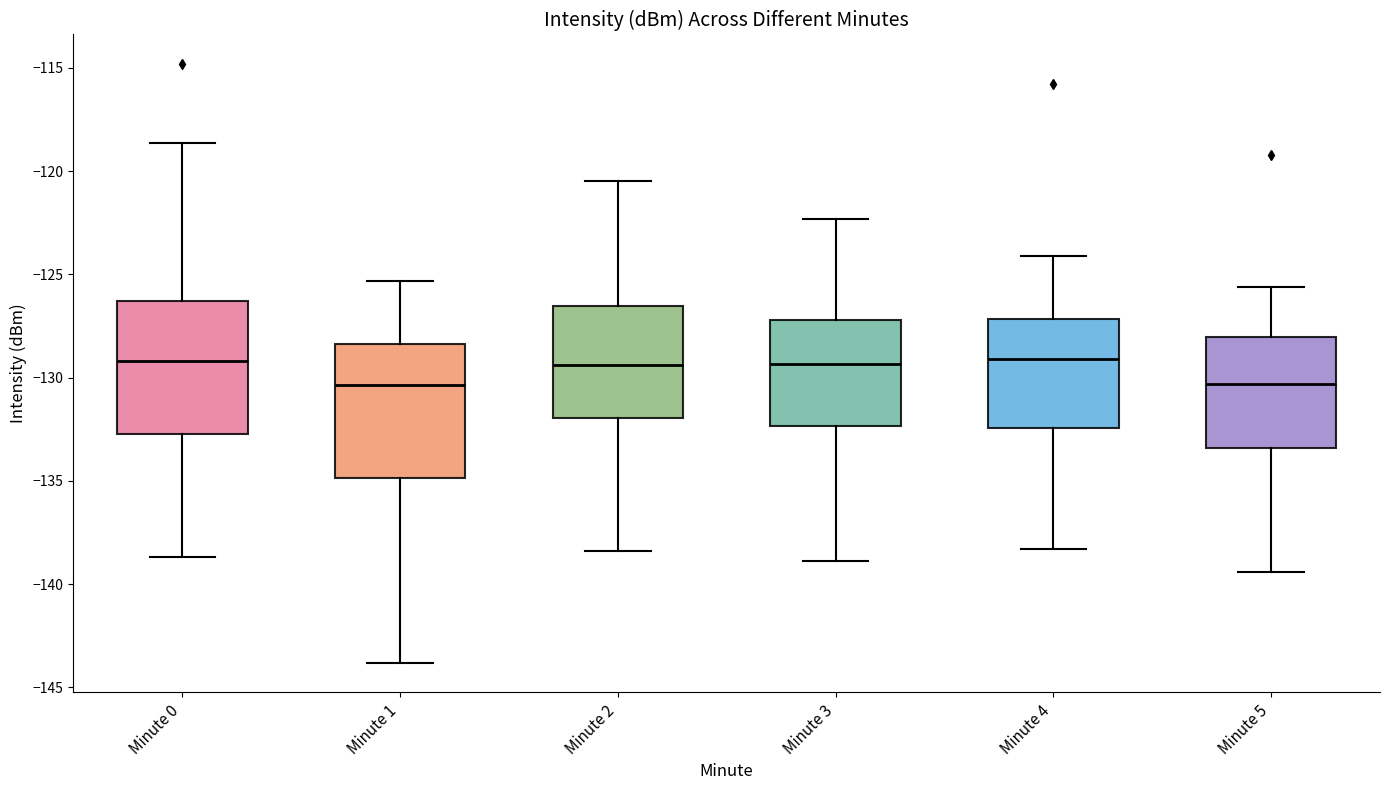

Where is the upper edge of the box for Minute 2 on the y-axis? The values are not printed on the chart, so give them approximately, as read against the axis.

-126.5